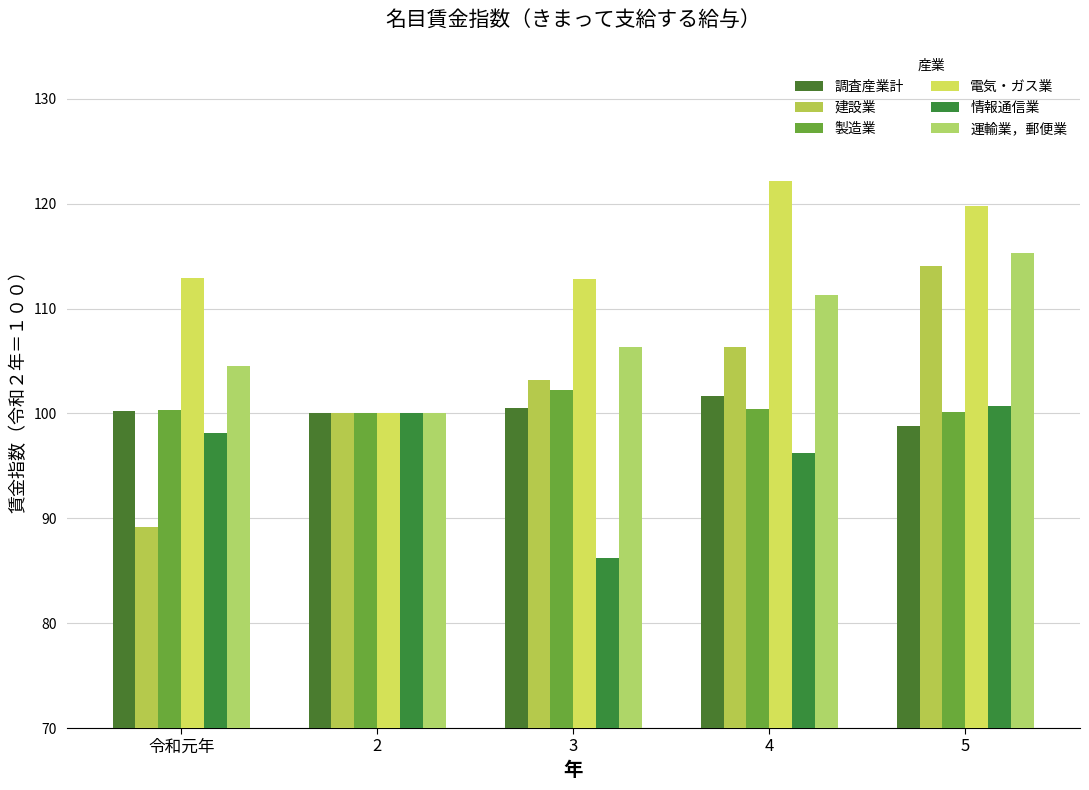

Are the bars horizontal?

No